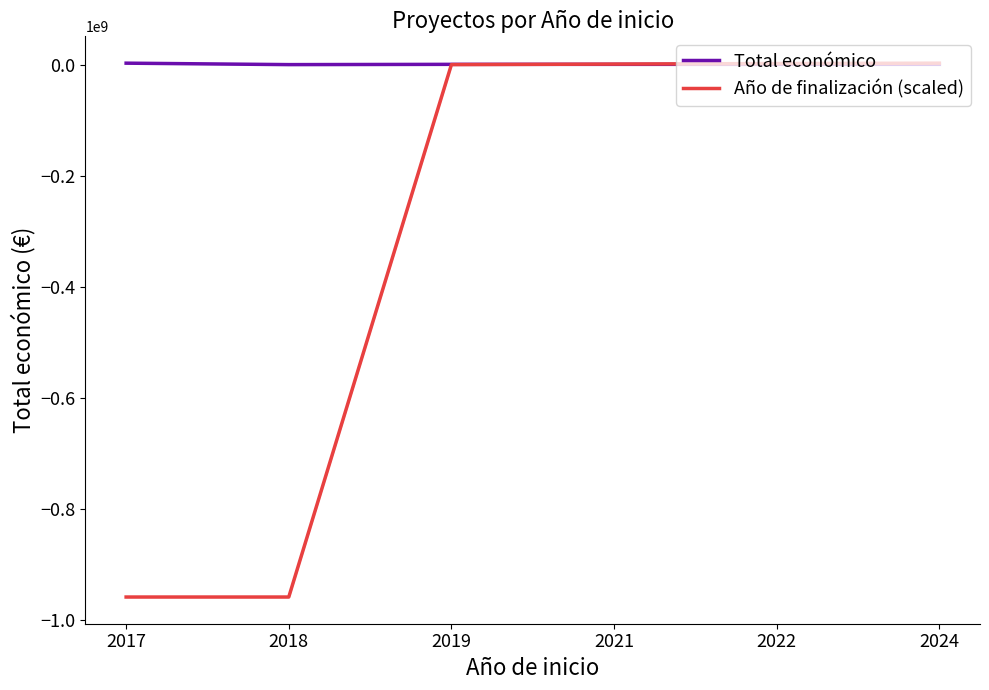

Between 2019 and 2024, which is larger?

2024